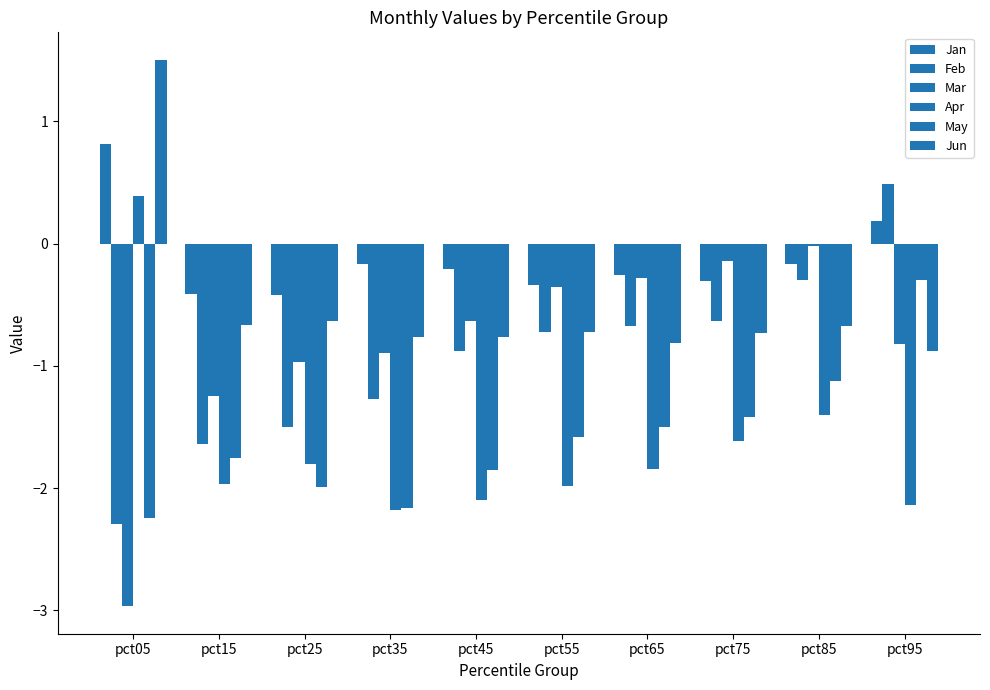

At which label is May closest to -1?

pct85